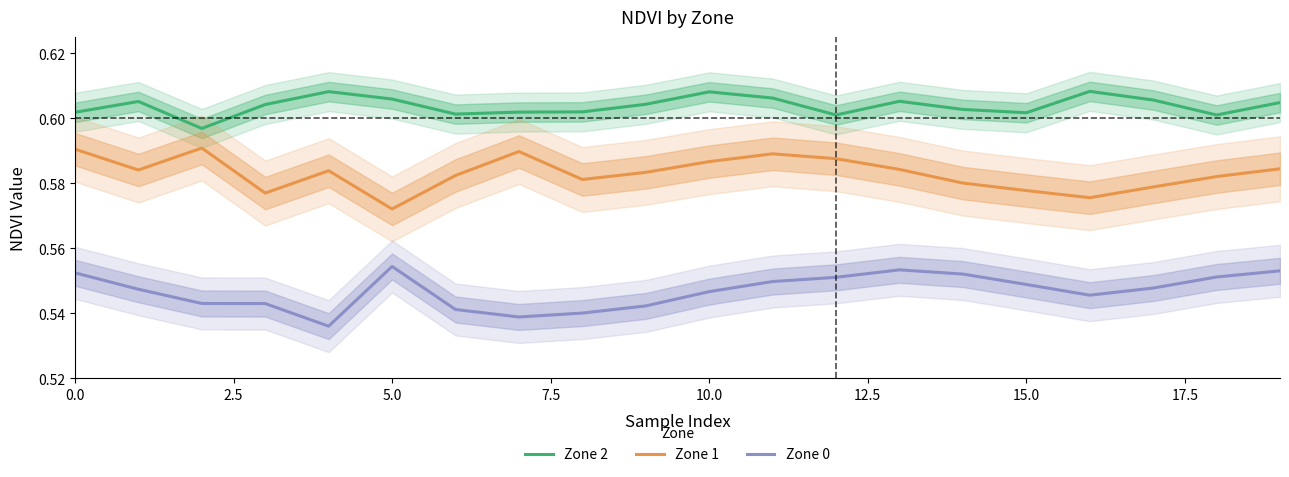

The Zone 0 series shows 0.3 at 10.0. True or false?

False